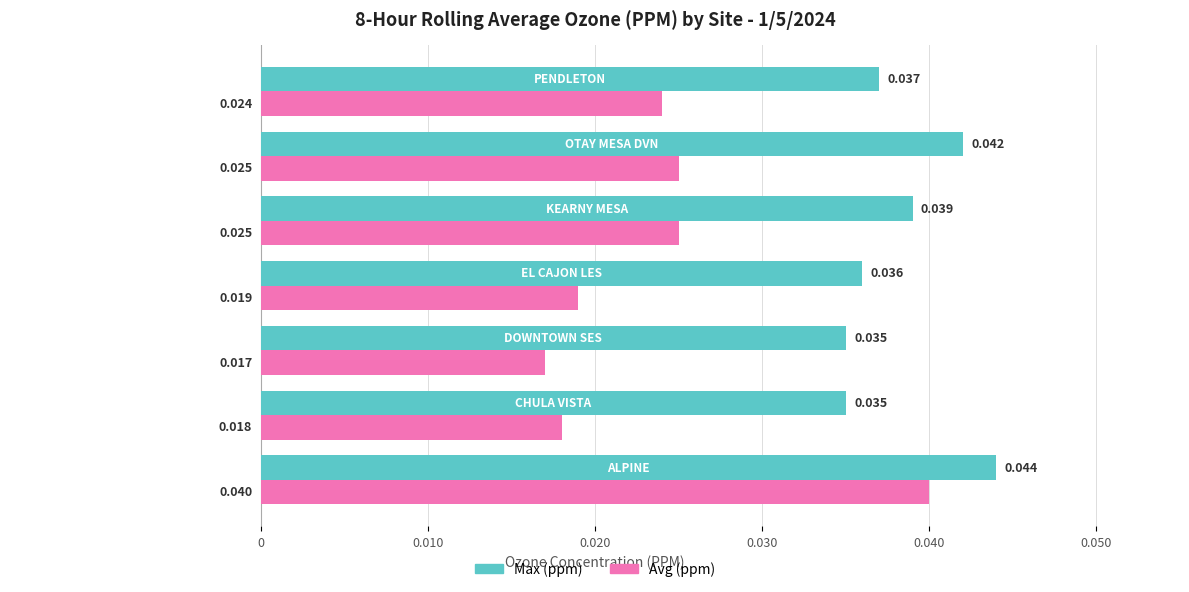

Which series has the largest total across all categories?

Max (ppm)